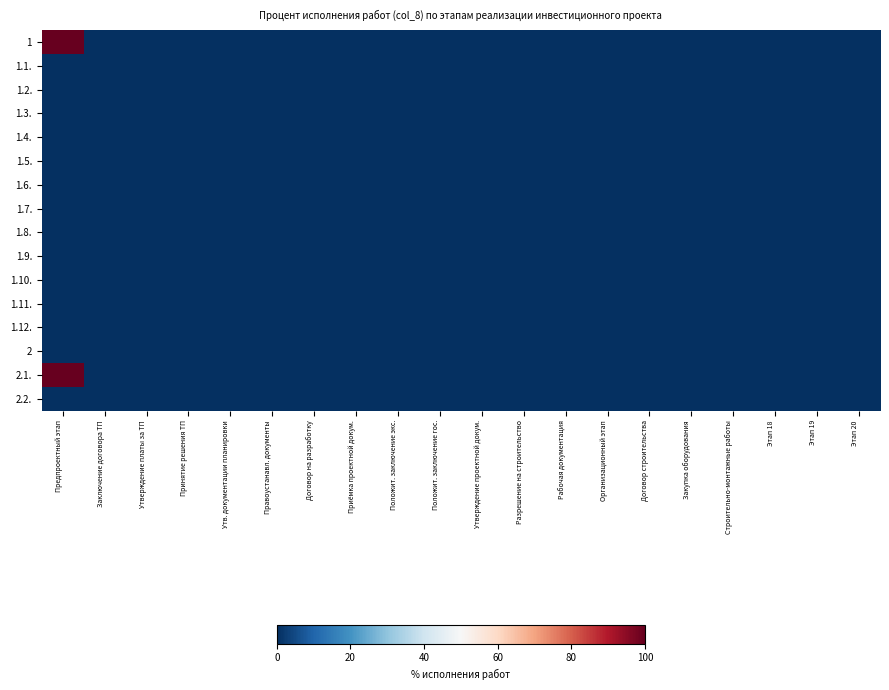

Reading left to right, transcribe all the data shown in this chart.

1: Предпроектный этап=100	Заключение договора ТП=0	Утверждение платы за ТП=0	Принятие решения ТП=0	Утв. документации планировки=0	Правоустанавл. документы=0	Договор на разработку=0	Приёмка проектной докум.=0	Положит. заключение экс.=0	Положит. заключение гос.=0	Утверждение проектной докум.=0	Разрешение на строительство=0	Рабочая документация=0	Организационный этап=0	Договор строительства=0	Закупка оборудования=0	Строительно-монтажные работы=0	Этап 18=0	Этап 19=0	Этап 20=0
1.1.: Предпроектный этап=0	Заключение договора ТП=0	Утверждение платы за ТП=0	Принятие решения ТП=0	Утв. документации планировки=0	Правоустанавл. документы=0	Договор на разработку=0	Приёмка проектной докум.=0	Положит. заключение экс.=0	Положит. заключение гос.=0	Утверждение проектной докум.=0	Разрешение на строительство=0	Рабочая документация=0	Организационный этап=0	Договор строительства=0	Закупка оборудования=0	Строительно-монтажные работы=0	Этап 18=0	Этап 19=0	Этап 20=0
1.2.: Предпроектный этап=0	Заключение договора ТП=0	Утверждение платы за ТП=0	Принятие решения ТП=0	Утв. документации планировки=0	Правоустанавл. документы=0	Договор на разработку=0	Приёмка проектной докум.=0	Положит. заключение экс.=0	Положит. заключение гос.=0	Утверждение проектной докум.=0	Разрешение на строительство=0	Рабочая документация=0	Организационный этап=0	Договор строительства=0	Закупка оборудования=0	Строительно-монтажные работы=0	Этап 18=0	Этап 19=0	Этап 20=0
1.3.: Предпроектный этап=0	Заключение договора ТП=0	Утверждение платы за ТП=0	Принятие решения ТП=0	Утв. документации планировки=0	Правоустанавл. документы=0	Договор на разработку=0	Приёмка проектной докум.=0	Положит. заключение экс.=0	Положит. заключение гос.=0	Утверждение проектной докум.=0	Разрешение на строительство=0	Рабочая документация=0	Организационный этап=0	Договор строительства=0	Закупка оборудования=0	Строительно-монтажные работы=0	Этап 18=0	Этап 19=0	Этап 20=0
1.4.: Предпроектный этап=0	Заключение договора ТП=0	Утверждение платы за ТП=0	Принятие решения ТП=0	Утв. документации планировки=0	Правоустанавл. документы=0	Договор на разработку=0	Приёмка проектной докум.=0	Положит. заключение экс.=0	Положит. заключение гос.=0	Утверждение проектной докум.=0	Разрешение на строительство=0	Рабочая документация=0	Организационный этап=0	Договор строительства=0	Закупка оборудования=0	Строительно-монтажные работы=0	Этап 18=0	Этап 19=0	Этап 20=0
1.5.: Предпроектный этап=0	Заключение договора ТП=0	Утверждение платы за ТП=0	Принятие решения ТП=0	Утв. документации планировки=0	Правоустанавл. документы=0	Договор на разработку=0	Приёмка проектной докум.=0	Положит. заключение экс.=0	Положит. заключение гос.=0	Утверждение проектной докум.=0	Разрешение на строительство=0	Рабочая документация=0	Организационный этап=0	Договор строительства=0	Закупка оборудования=0	Строительно-монтажные работы=0	Этап 18=0	Этап 19=0	Этап 20=0
1.6.: Предпроектный этап=0	Заключение договора ТП=0	Утверждение платы за ТП=0	Принятие решения ТП=0	Утв. документации планировки=0	Правоустанавл. документы=0	Договор на разработку=0	Приёмка проектной докум.=0	Положит. заключение экс.=0	Положит. заключение гос.=0	Утверждение проектной докум.=0	Разрешение на строительство=0	Рабочая документация=0	Организационный этап=0	Договор строительства=0	Закупка оборудования=0	Строительно-монтажные работы=0	Этап 18=0	Этап 19=0	Этап 20=0
1.7.: Предпроектный этап=0	Заключение договора ТП=0	Утверждение платы за ТП=0	Принятие решения ТП=0	Утв. документации планировки=0	Правоустанавл. документы=0	Договор на разработку=0	Приёмка проектной докум.=0	Положит. заключение экс.=0	Положит. заключение гос.=0	Утверждение проектной докум.=0	Разрешение на строительство=0	Рабочая документация=0	Организационный этап=0	Договор строительства=0	Закупка оборудования=0	Строительно-монтажные работы=0	Этап 18=0	Этап 19=0	Этап 20=0
1.8.: Предпроектный этап=0	Заключение договора ТП=0	Утверждение платы за ТП=0	Принятие решения ТП=0	Утв. документации планировки=0	Правоустанавл. документы=0	Договор на разработку=0	Приёмка проектной докум.=0	Положит. заключение экс.=0	Положит. заключение гос.=0	Утверждение проектной докум.=0	Разрешение на строительство=0	Рабочая документация=0	Организационный этап=0	Договор строительства=0	Закупка оборудования=0	Строительно-монтажные работы=0	Этап 18=0	Этап 19=0	Этап 20=0
1.9.: Предпроектный этап=0	Заключение договора ТП=0	Утверждение платы за ТП=0	Принятие решения ТП=0	Утв. документации планировки=0	Правоустанавл. документы=0	Договор на разработку=0	Приёмка проектной докум.=0	Положит. заключение экс.=0	Положит. заключение гос.=0	Утверждение проектной докум.=0	Разрешение на строительство=0	Рабочая документация=0	Организационный этап=0	Договор строительства=0	Закупка оборудования=0	Строительно-монтажные работы=0	Этап 18=0	Этап 19=0	Этап 20=0
1.10.: Предпроектный этап=0	Заключение договора ТП=0	Утверждение платы за ТП=0	Принятие решения ТП=0	Утв. документации планировки=0	Правоустанавл. документы=0	Договор на разработку=0	Приёмка проектной докум.=0	Положит. заключение экс.=0	Положит. заключение гос.=0	Утверждение проектной докум.=0	Разрешение на строительство=0	Рабочая документация=0	Организационный этап=0	Договор строительства=0	Закупка оборудования=0	Строительно-монтажные работы=0	Этап 18=0	Этап 19=0	Этап 20=0
1.11.: Предпроектный этап=0	Заключение договора ТП=0	Утверждение платы за ТП=0	Принятие решения ТП=0	Утв. документации планировки=0	Правоустанавл. документы=0	Договор на разработку=0	Приёмка проектной докум.=0	Положит. заключение экс.=0	Положит. заключение гос.=0	Утверждение проектной докум.=0	Разрешение на строительство=0	Рабочая документация=0	Организационный этап=0	Договор строительства=0	Закупка оборудования=0	Строительно-монтажные работы=0	Этап 18=0	Этап 19=0	Этап 20=0
1.12.: Предпроектный этап=0	Заключение договора ТП=0	Утверждение платы за ТП=0	Принятие решения ТП=0	Утв. документации планировки=0	Правоустанавл. документы=0	Договор на разработку=0	Приёмка проектной докум.=0	Положит. заключение экс.=0	Положит. заключение гос.=0	Утверждение проектной докум.=0	Разрешение на строительство=0	Рабочая документация=0	Организационный этап=0	Договор строительства=0	Закупка оборудования=0	Строительно-монтажные работы=0	Этап 18=0	Этап 19=0	Этап 20=0
2: Предпроектный этап=0	Заключение договора ТП=0	Утверждение платы за ТП=0	Принятие решения ТП=0	Утв. документации планировки=0	Правоустанавл. документы=0	Договор на разработку=0	Приёмка проектной докум.=0	Положит. заключение экс.=0	Положит. заключение гос.=0	Утверждение проектной докум.=0	Разрешение на строительство=0	Рабочая документация=0	Организационный этап=0	Договор строительства=0	Закупка оборудования=0	Строительно-монтажные работы=0	Этап 18=0	Этап 19=0	Этап 20=0
2.1.: Предпроектный этап=100	Заключение договора ТП=0	Утверждение платы за ТП=0	Принятие решения ТП=0	Утв. документации планировки=0	Правоустанавл. документы=0	Договор на разработку=0	Приёмка проектной докум.=0	Положит. заключение экс.=0	Положит. заключение гос.=0	Утверждение проектной докум.=0	Разрешение на строительство=0	Рабочая документация=0	Организационный этап=0	Договор строительства=0	Закупка оборудования=0	Строительно-монтажные работы=0	Этап 18=0	Этап 19=0	Этап 20=0
2.2.: Предпроектный этап=0	Заключение договора ТП=0	Утверждение платы за ТП=0	Принятие решения ТП=0	Утв. документации планировки=0	Правоустанавл. документы=0	Договор на разработку=0	Приёмка проектной докум.=0	Положит. заключение экс.=0	Положит. заключение гос.=0	Утверждение проектной докум.=0	Разрешение на строительство=0	Рабочая документация=0	Организационный этап=0	Договор строительства=0	Закупка оборудования=0	Строительно-монтажные работы=0	Этап 18=0	Этап 19=0	Этап 20=0